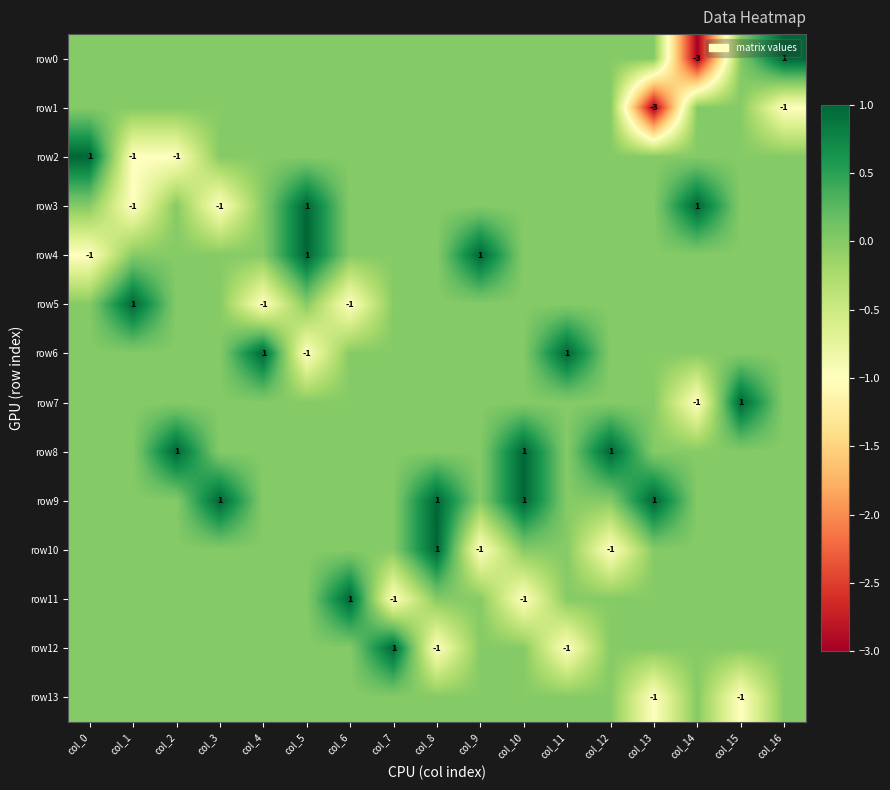

The row12 series shows -1 at col_11. True or false?

True